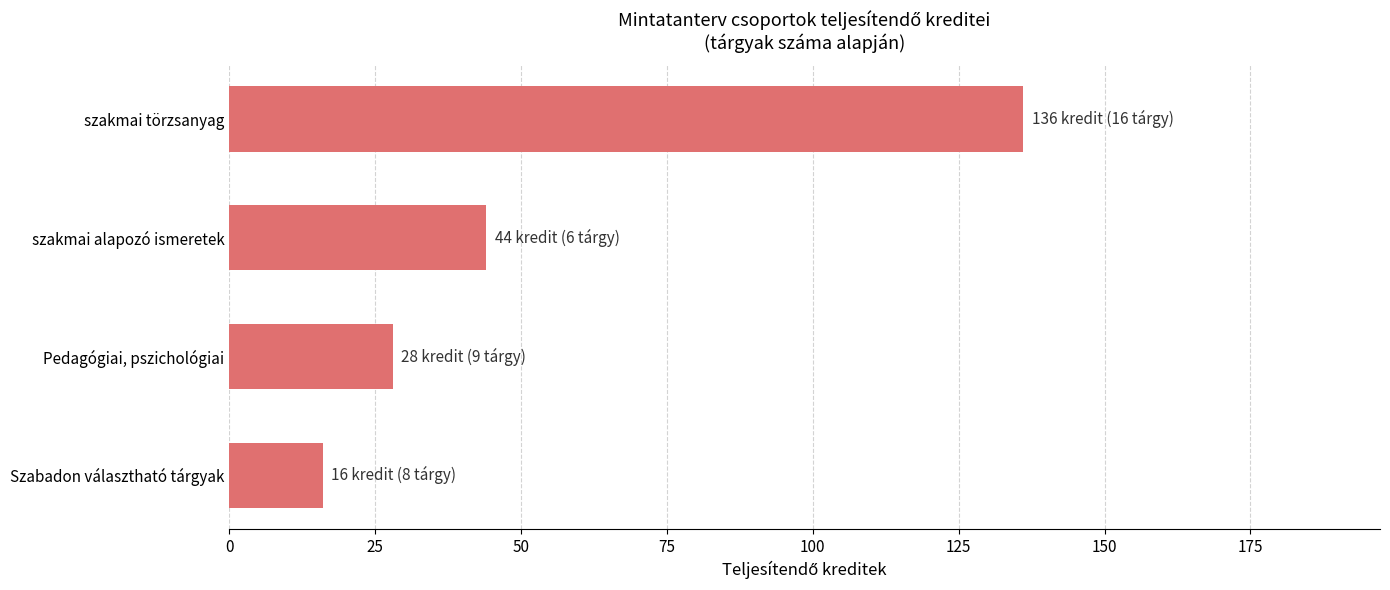

What is the difference between the maximum and minimum values?

120